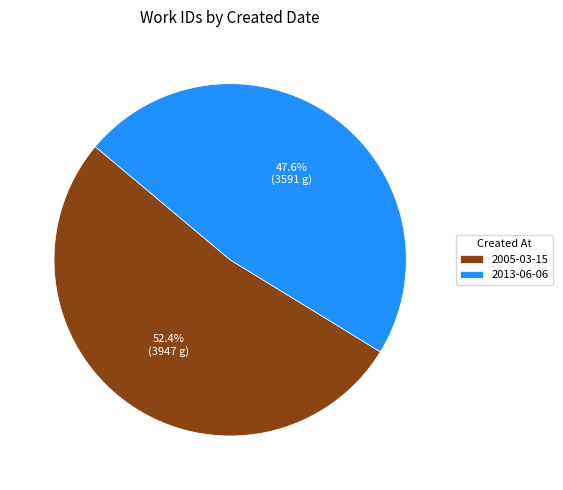

Which slice represents more than half of the pie?

2005-03-15